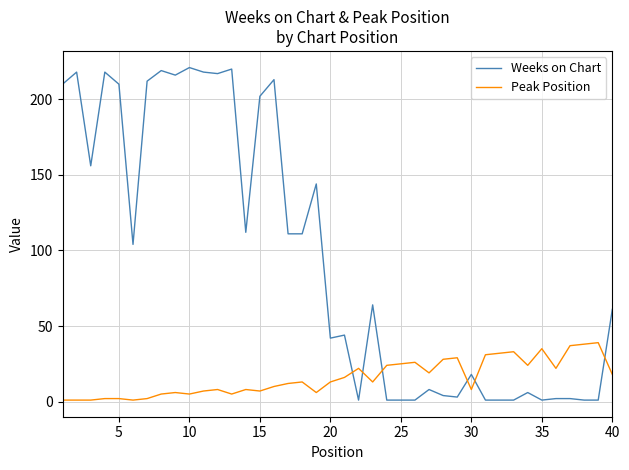

True or false: Peak Position and Weeks on Chart cross at least once.

True